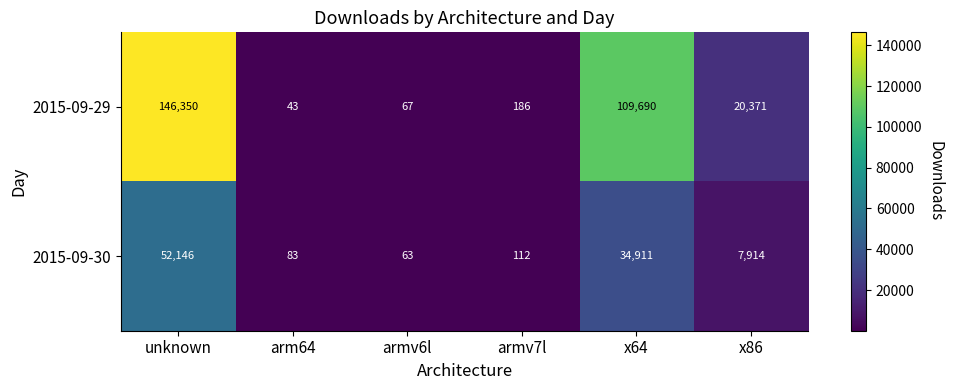

Reading left to right, transcribe all the data shown in this chart.

2015-09-29: 146350	43	67	186	109690	20371
2015-09-30: 52146	83	63	112	34911	7914